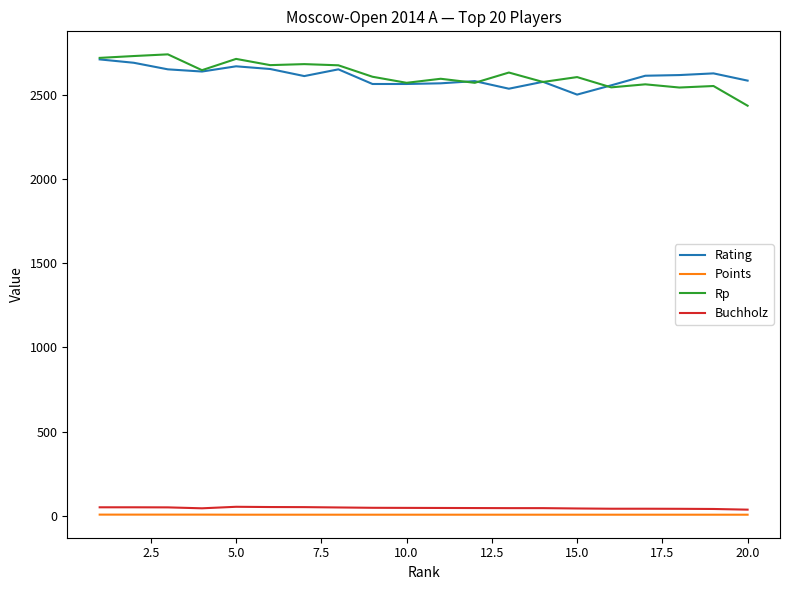

True or false: Rp and Points intersect in this chart.

False